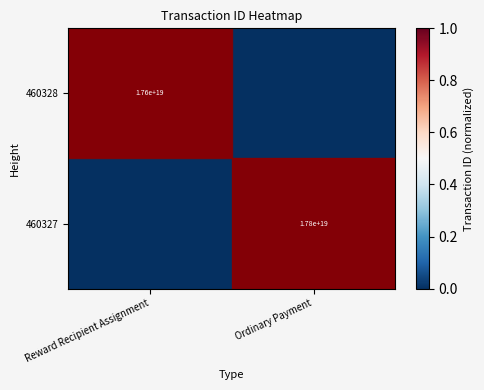

Is it true that 460327 equals 17800000000000000000 at Ordinary Payment?

True